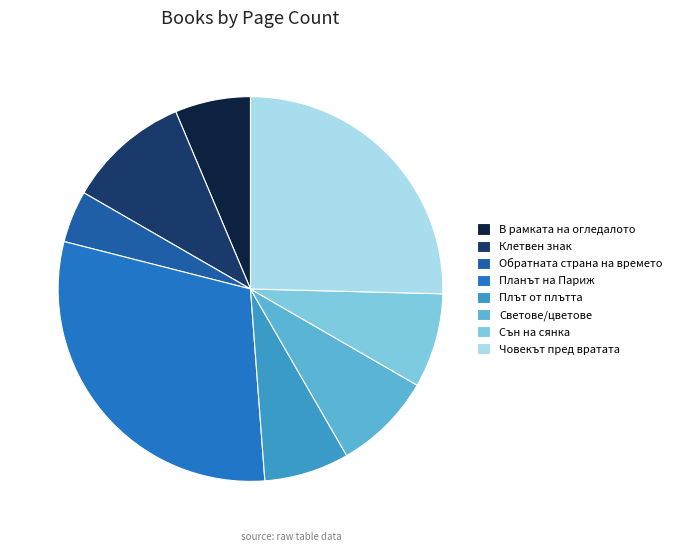

Does Човекът пред вратата represent more than half of the total?

No